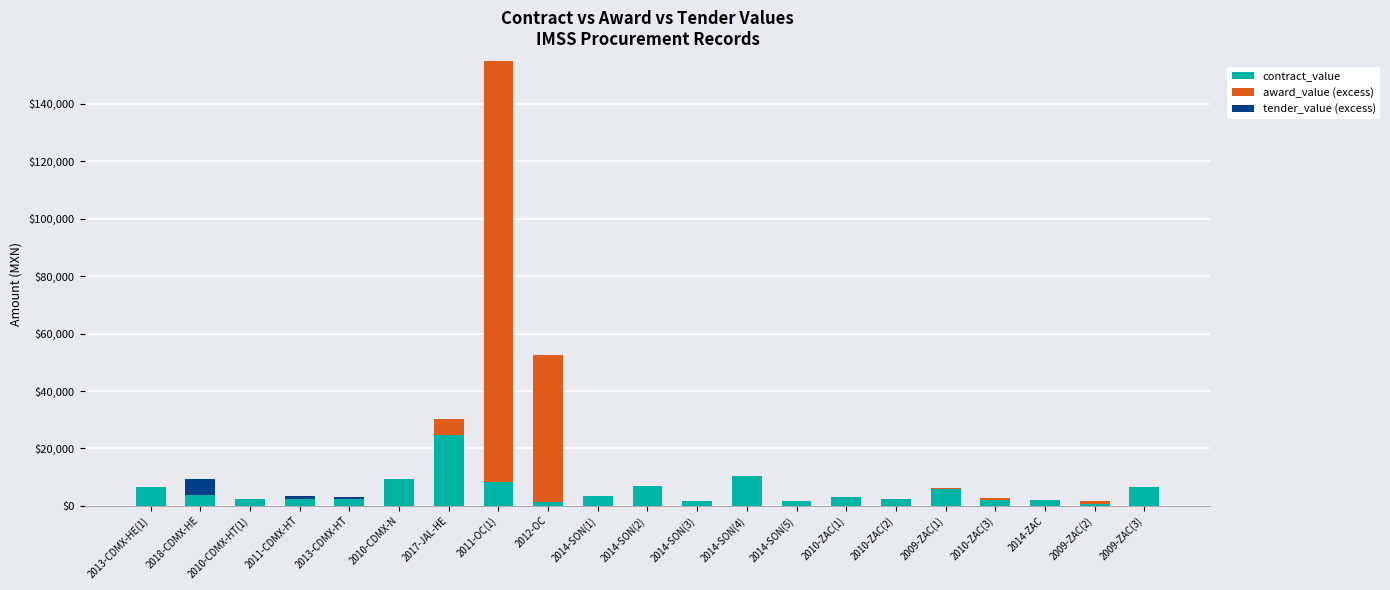

At which label is contract_value closest to 12766?

2014-SON(4)